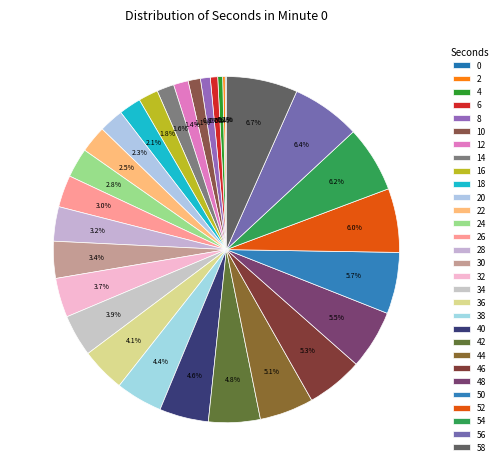

How much of the chart is everything except 8?

99.1%